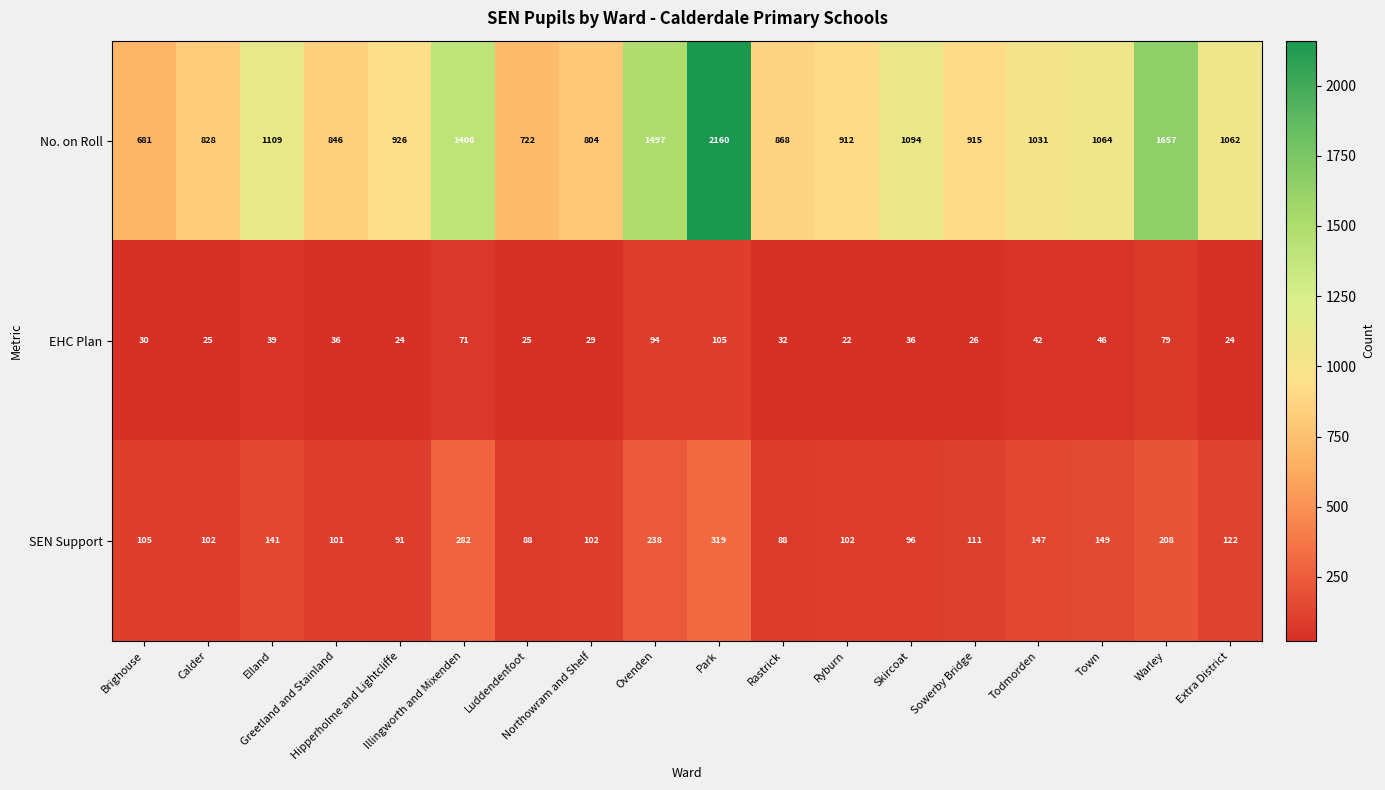

What is the sum of all No. on Roll values?

19582